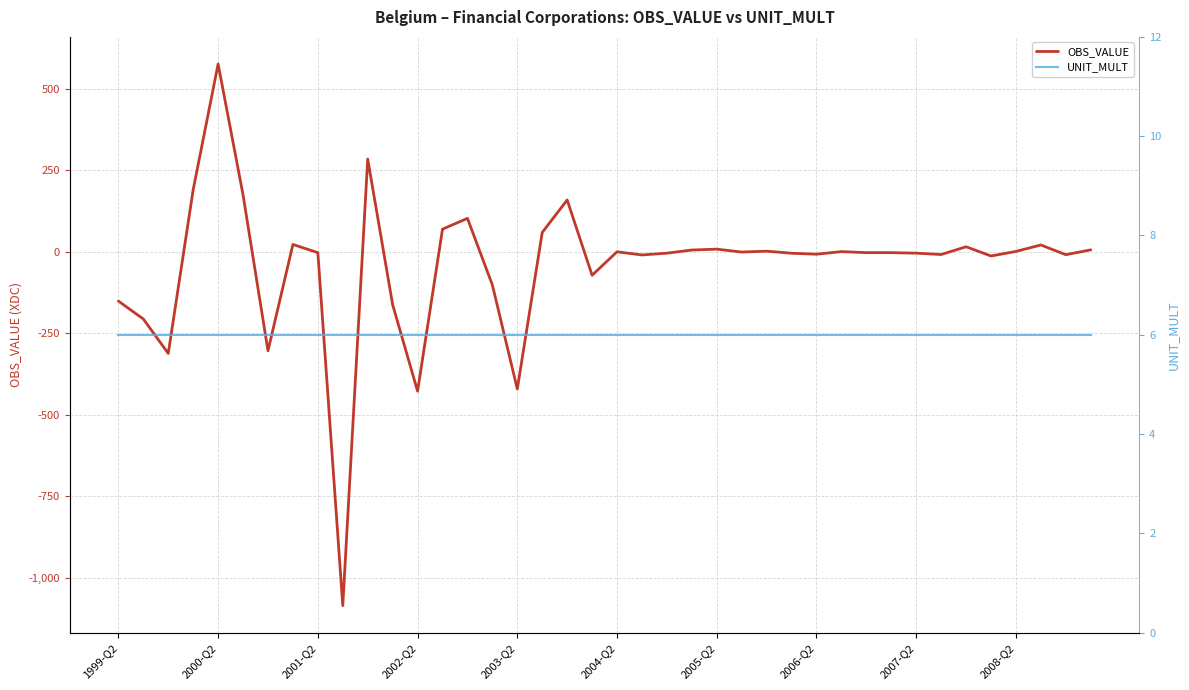

How many data points in OBS_VALUE are above -2?

19